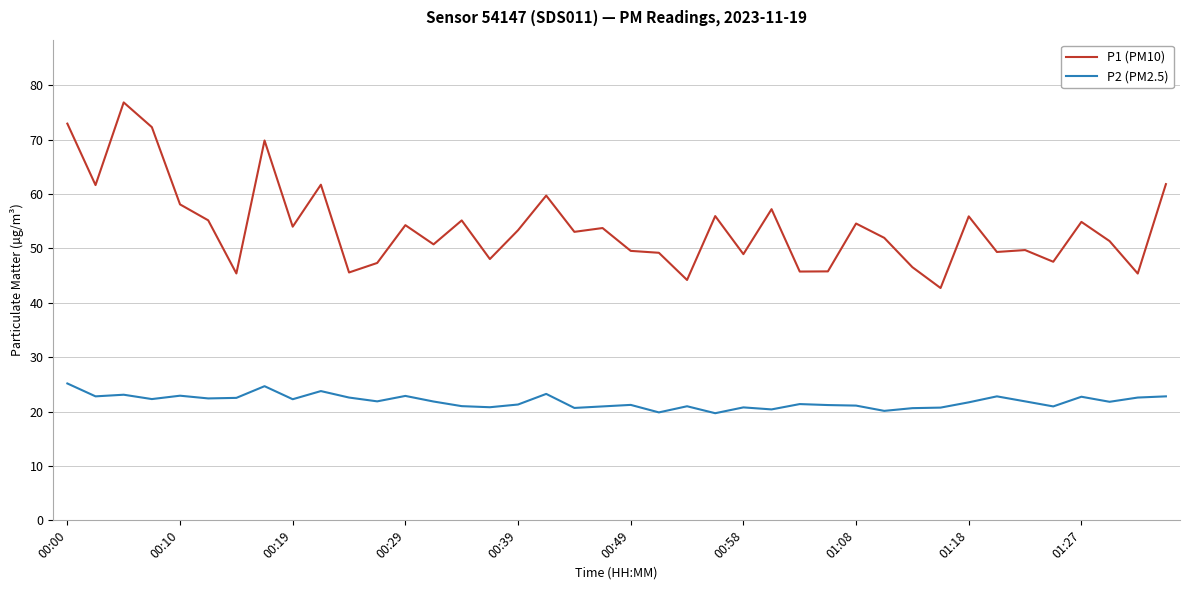

How many lines are shown in the chart?

2